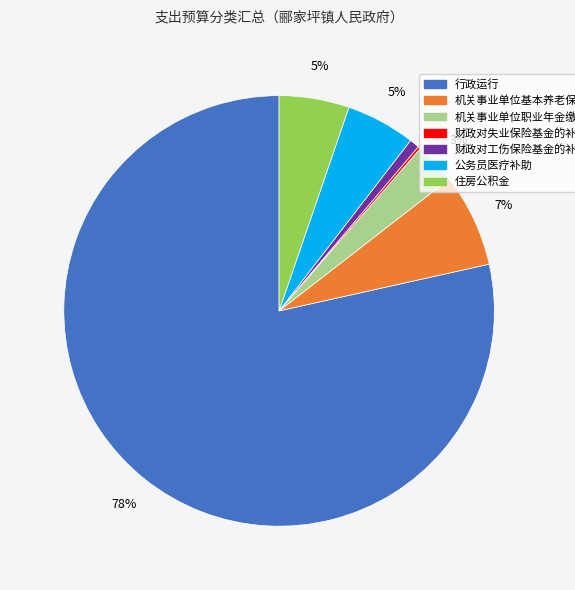

Which has a higher value, 财政对工伤保险基金的补助 or 住房公积金?

住房公积金